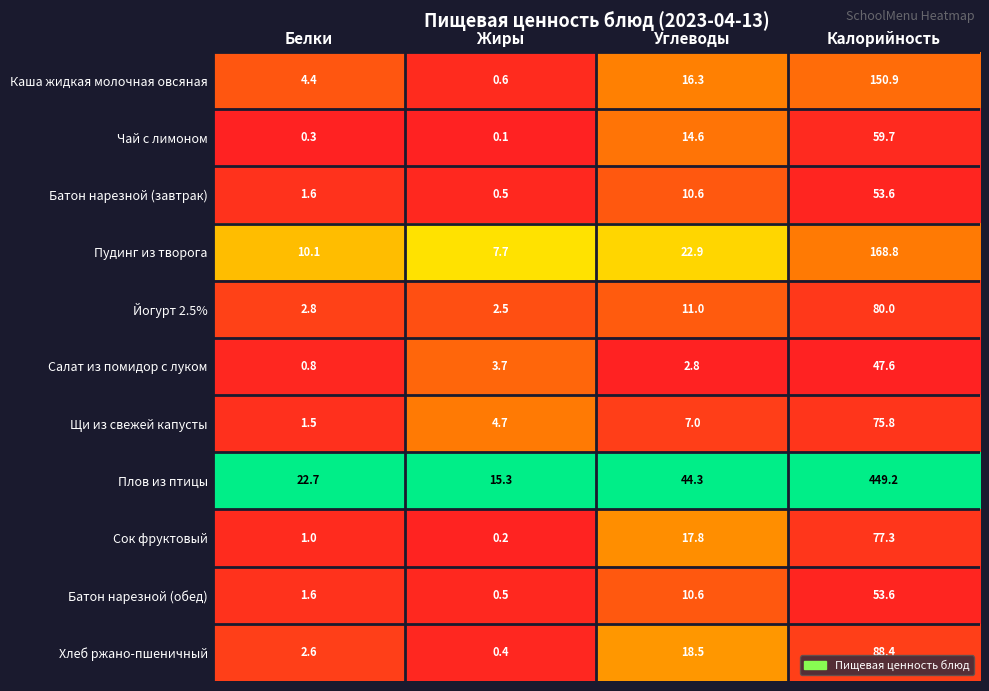

Which series changed the most between Жиры and Калорийность?

Плов из птицы